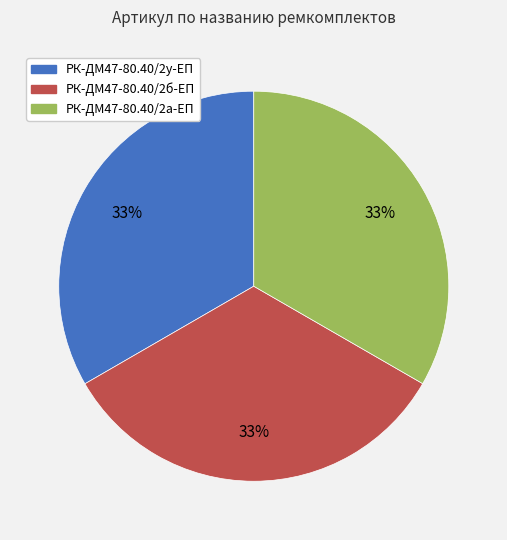

How many segments does this pie chart have?

3